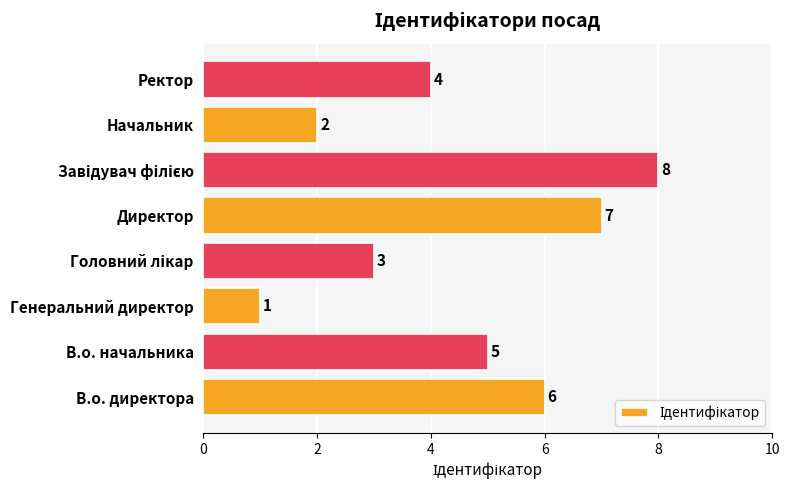

At which category does the chart reach its minimum across all series?

Генеральний директор